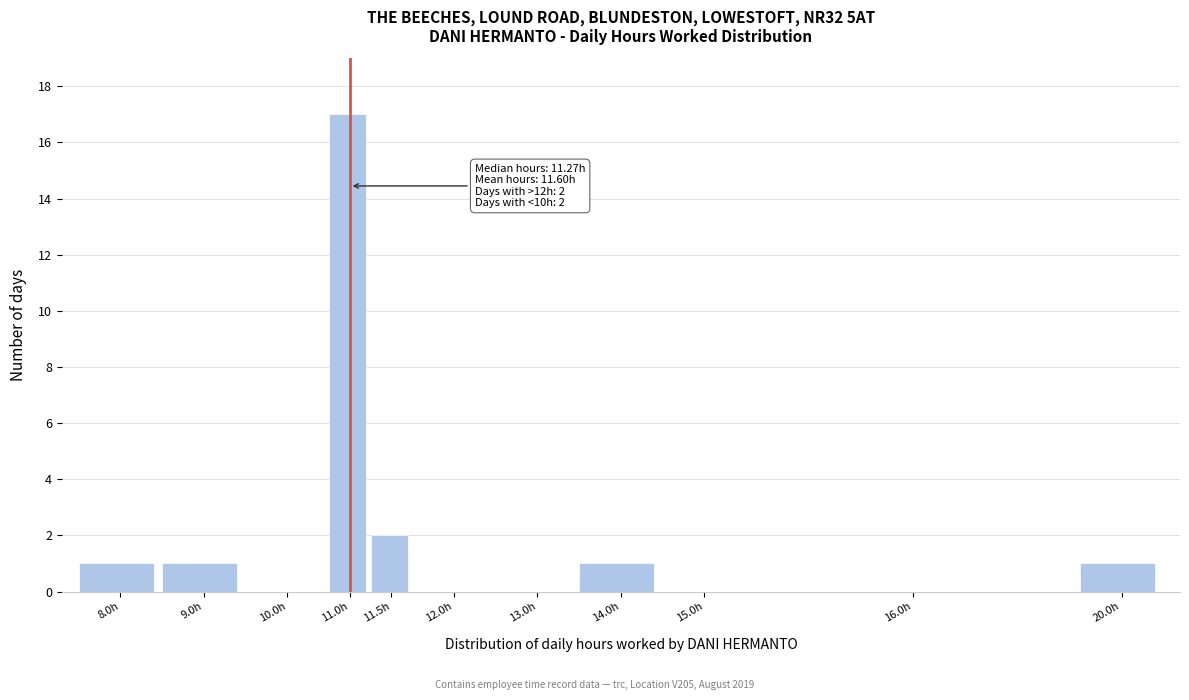

Reading right to left, extract all data points from this chart.

20.0h=1	16.0h=0	15.0h=0	14.0h=1	13.0h=0	12.0h=0	11.5h=2	11.0h=17	10.0h=0	9.0h=1	8.0h=1